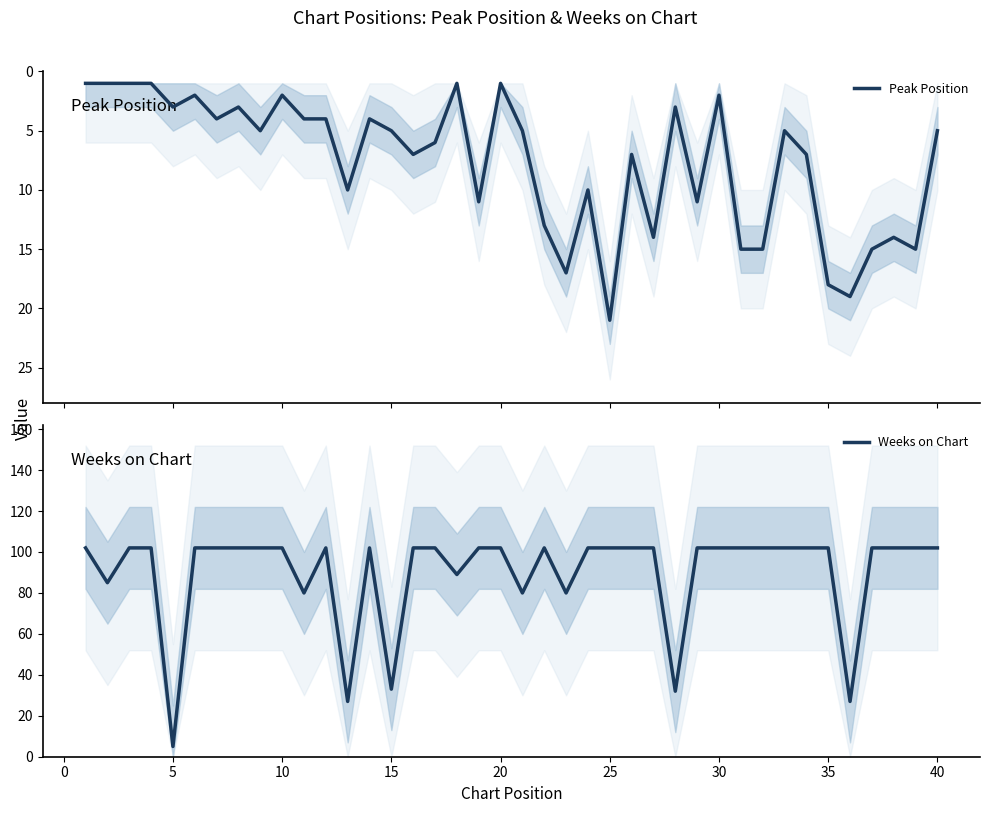

True or false: Peak Position and Weeks on Chart intersect in this chart.

False